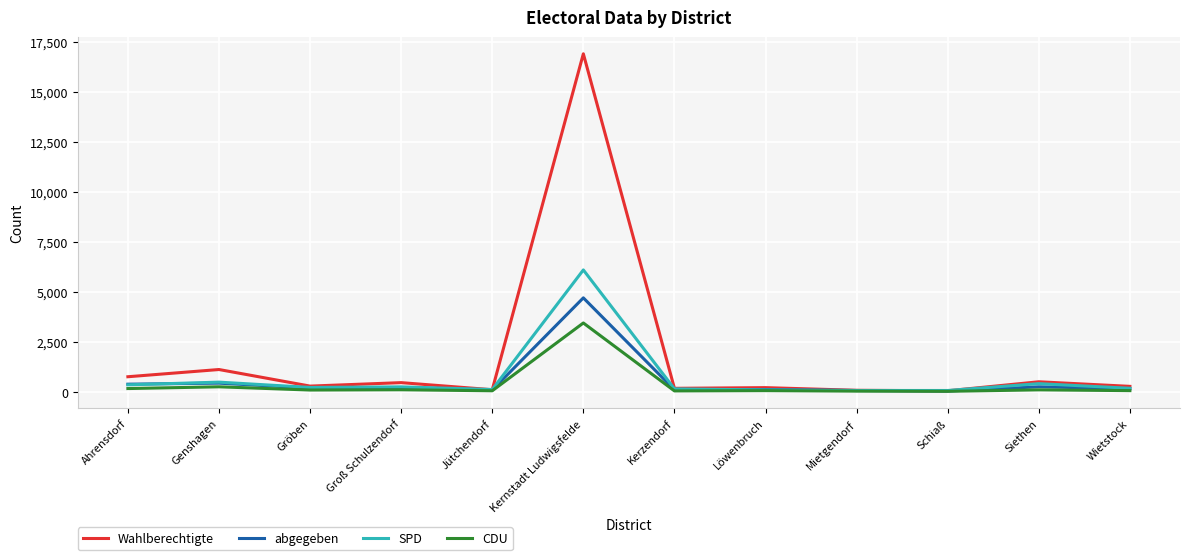

Which series has the widest spread of values?

Wahlberechtigte